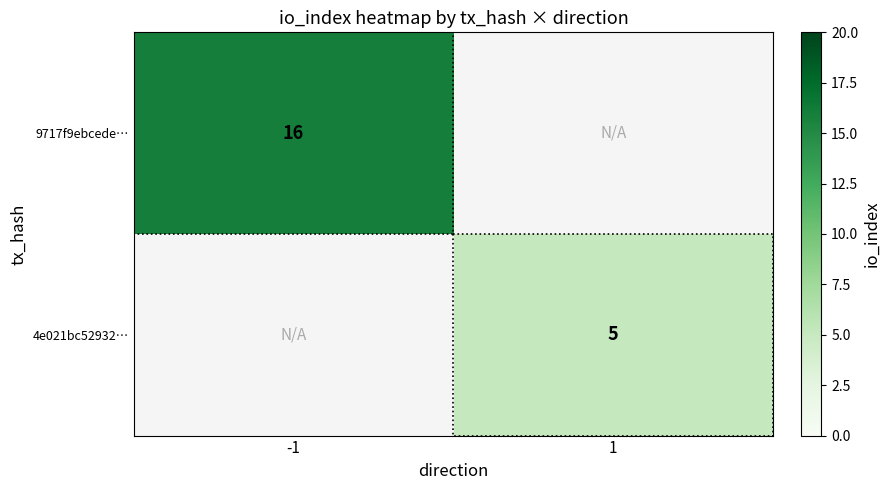

True or false: 4e021bc52932… has a value of 3 at 1.

False